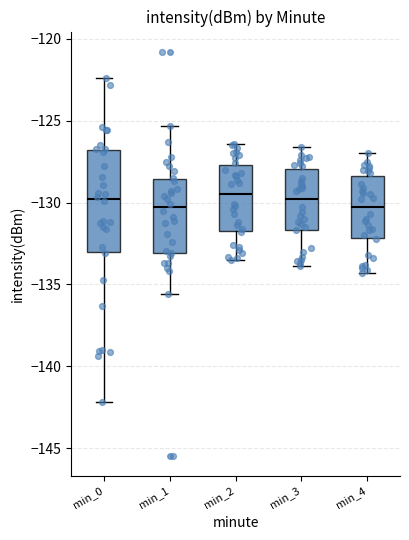

Reading left to right, read every box against the y-axis: the position of its median line, the range the box covers, and the ends of its whiskers. The values are not printed on the chart, so give them approximately, as read against the axis.

min_0: median -130.0, box -133.0 to -127.0, whiskers -142.0 to -122.5
min_1: median -130.5, box -133.0 to -128.5, whiskers -135.5 to -125.5
min_2: median -129.5, box -131.5 to -127.5, whiskers -133.5 to -126.5
min_3: median -130.0, box -131.5 to -128.0, whiskers -134.0 to -126.5
min_4: median -130.0, box -132.0 to -128.5, whiskers -134.5 to -127.0